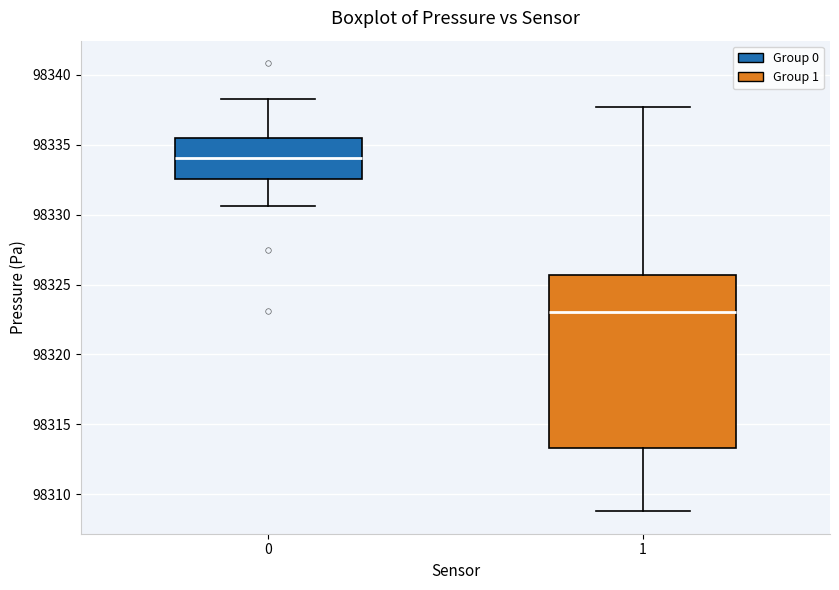

Which box is the tallest, from its lower edge to its upper edge?

1